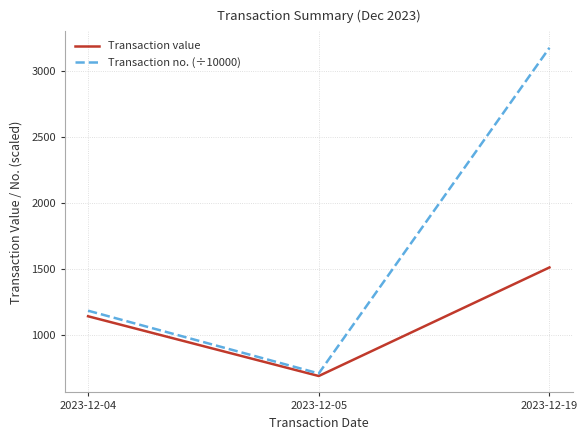

What is the difference between the highest and lowest values at 2023-12-05?

19.4